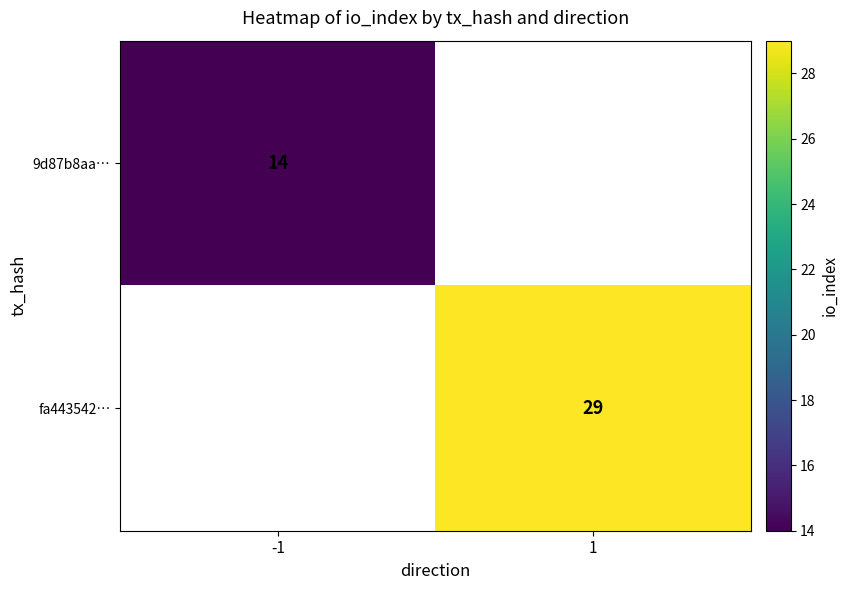

What is the smallest value displayed?

14.0